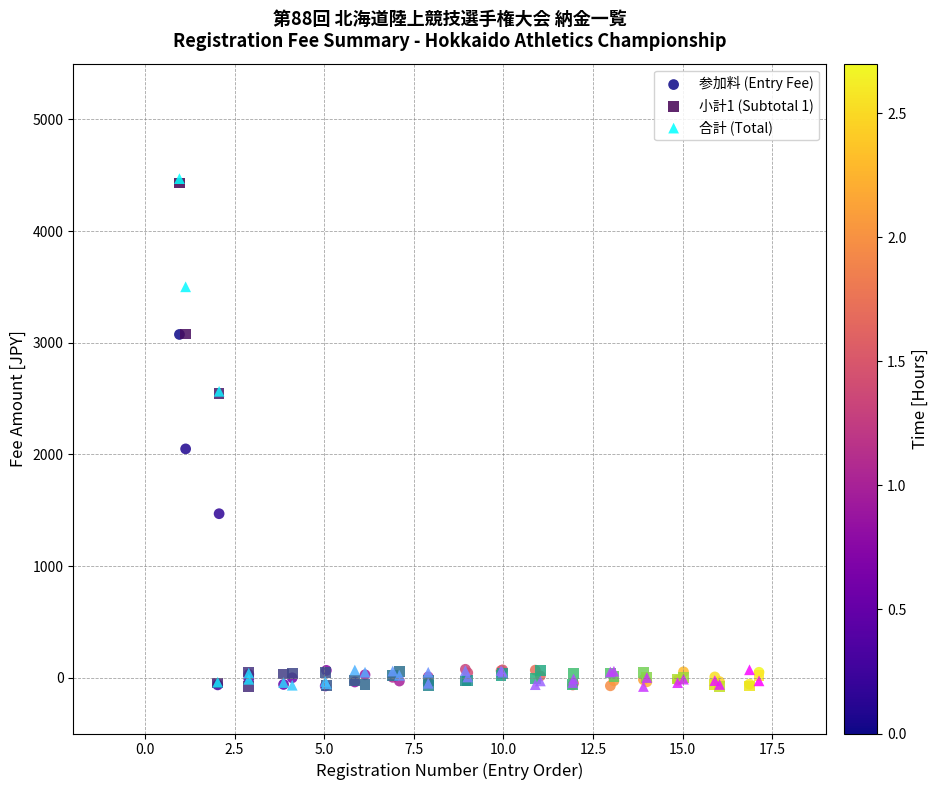

Across all series, what Y value is closest to 2195?

2049.3